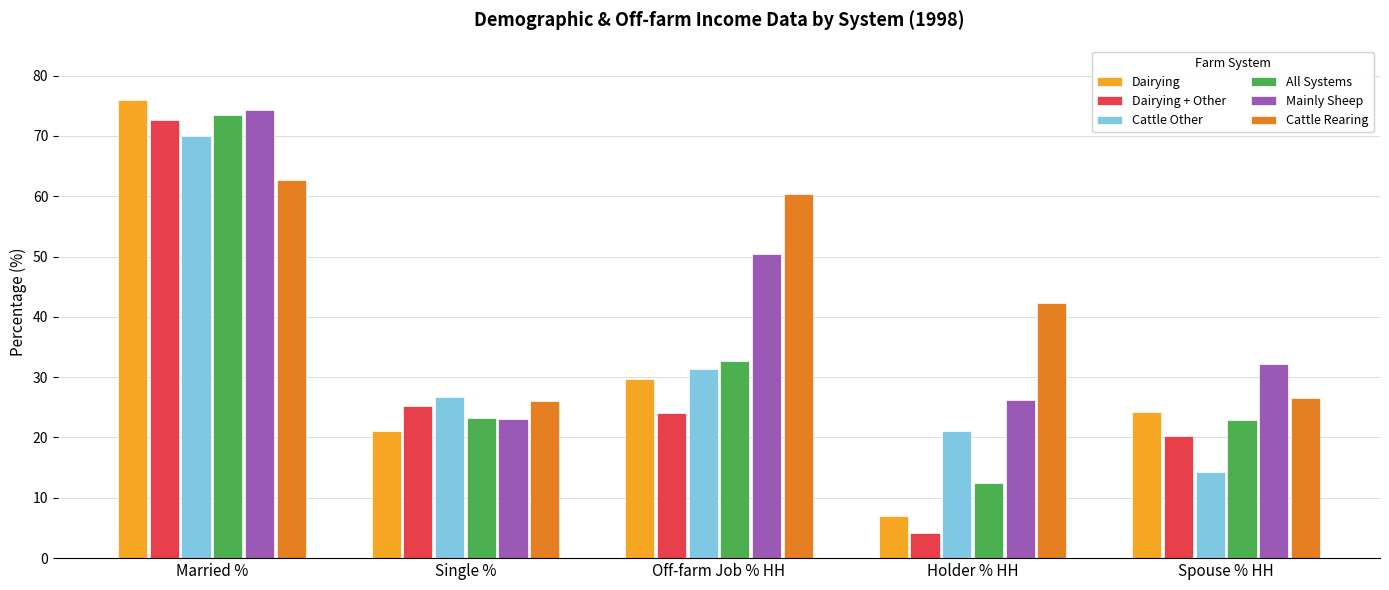

Between Single % and Holder % HH, which series saw the biggest shift?

Dairying + Other